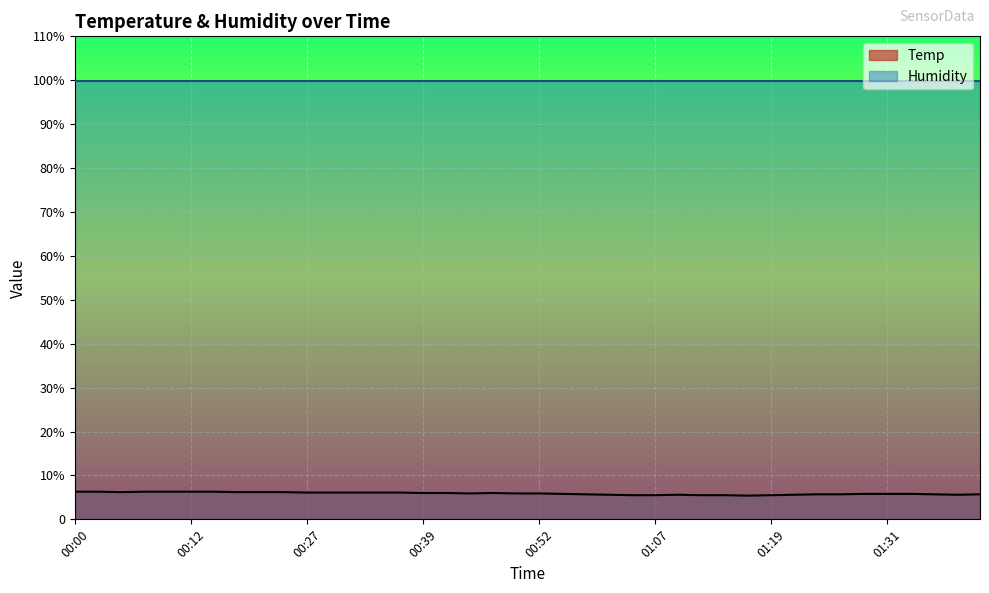

How many lines are shown in the chart?

1